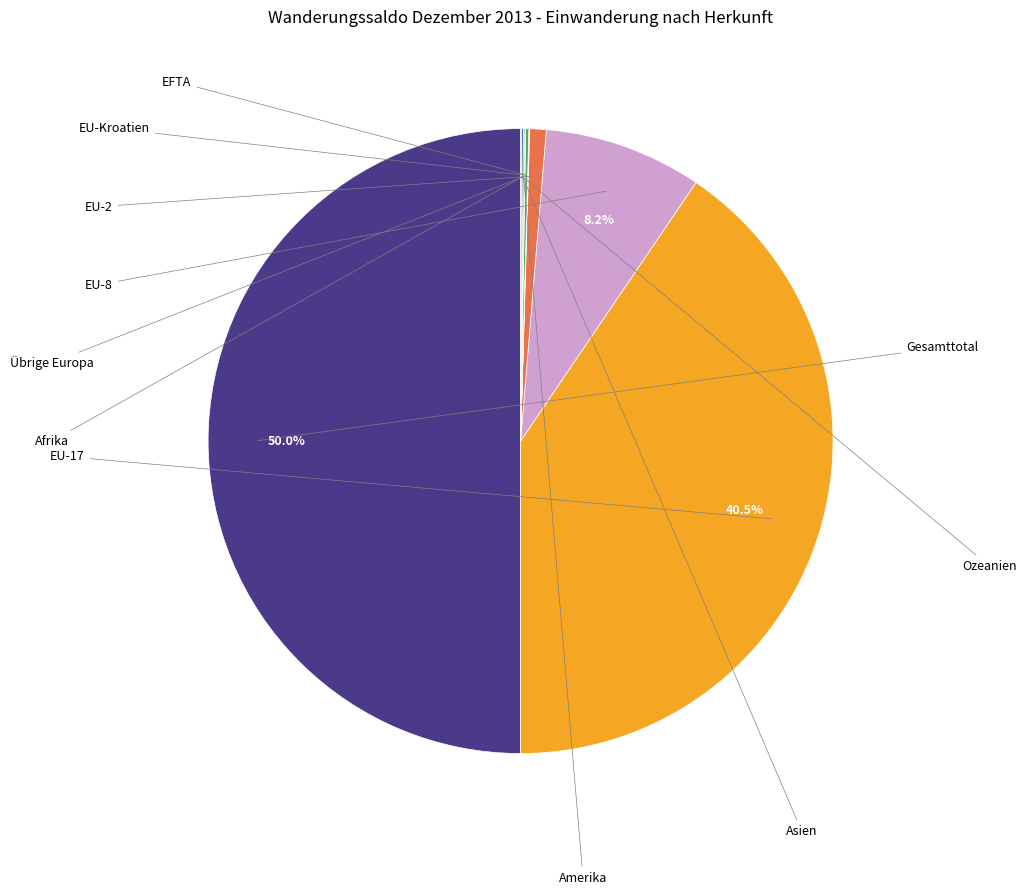

Rank the categories by value from lowest to highest.

EFTA, EU-Kroatien, Afrika, Ozeanien, Amerika, Asien, Übrige Europa, EU-2, EU-8, EU-17, Gesamttotal